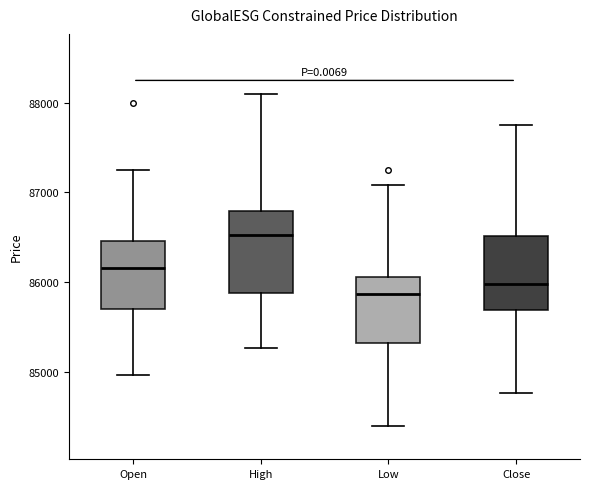

Which box's median line is the highest?

High